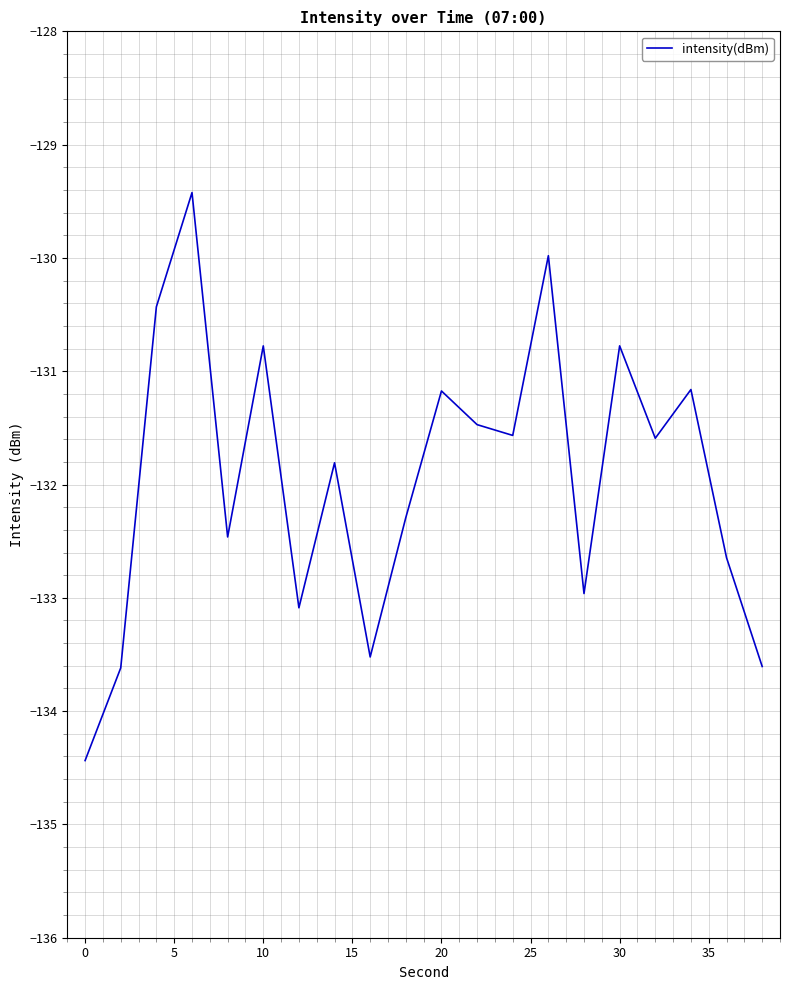

What is the maximum value shown in the chart?

-129.4